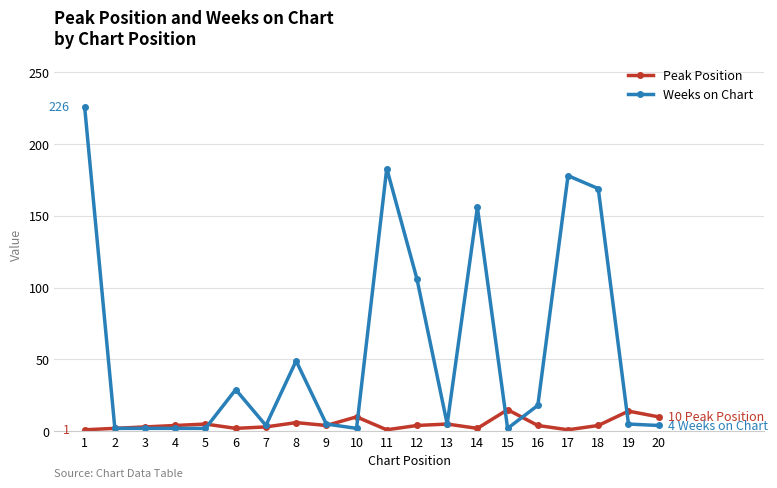

True or false: Peak Position has more than 0 interior local peaks.

True